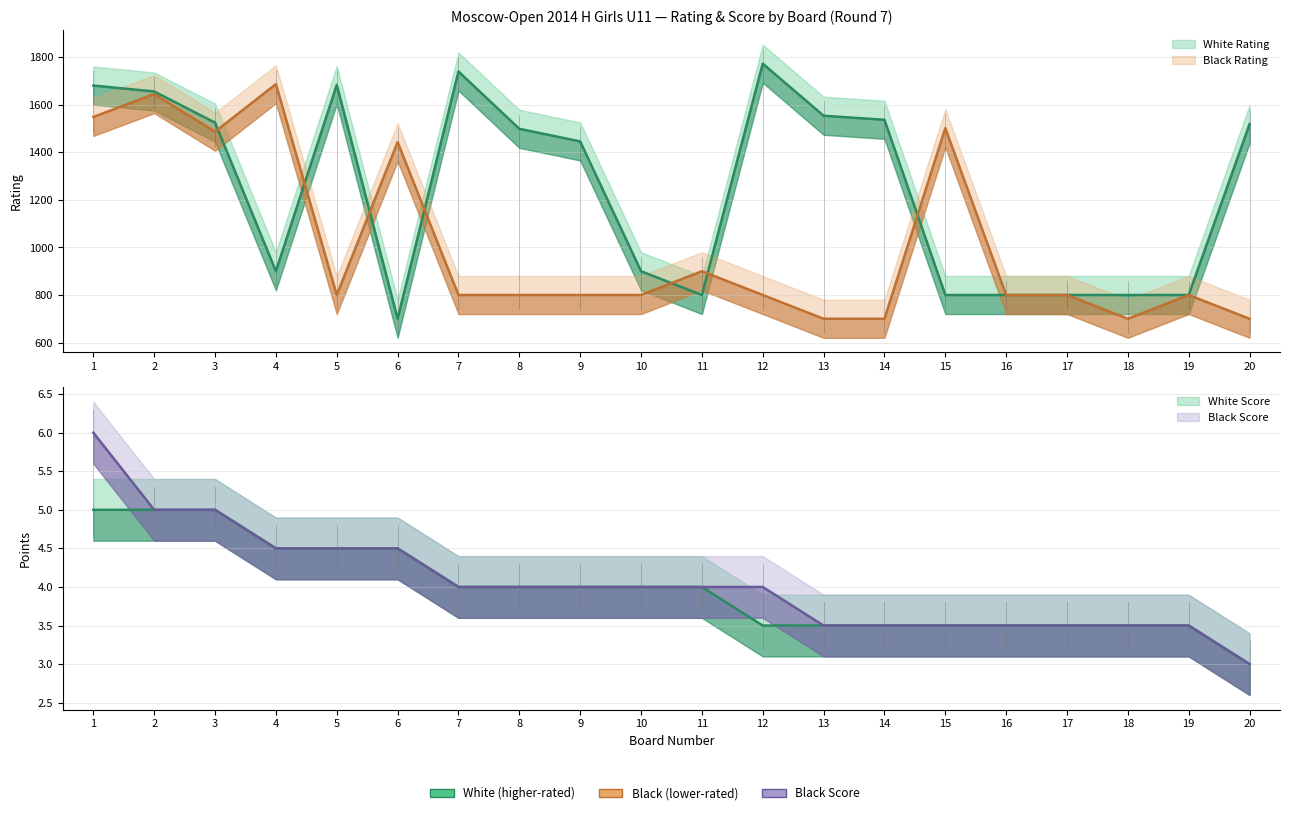

What is the value of the Black Score point at the 10th from the left?

4.0